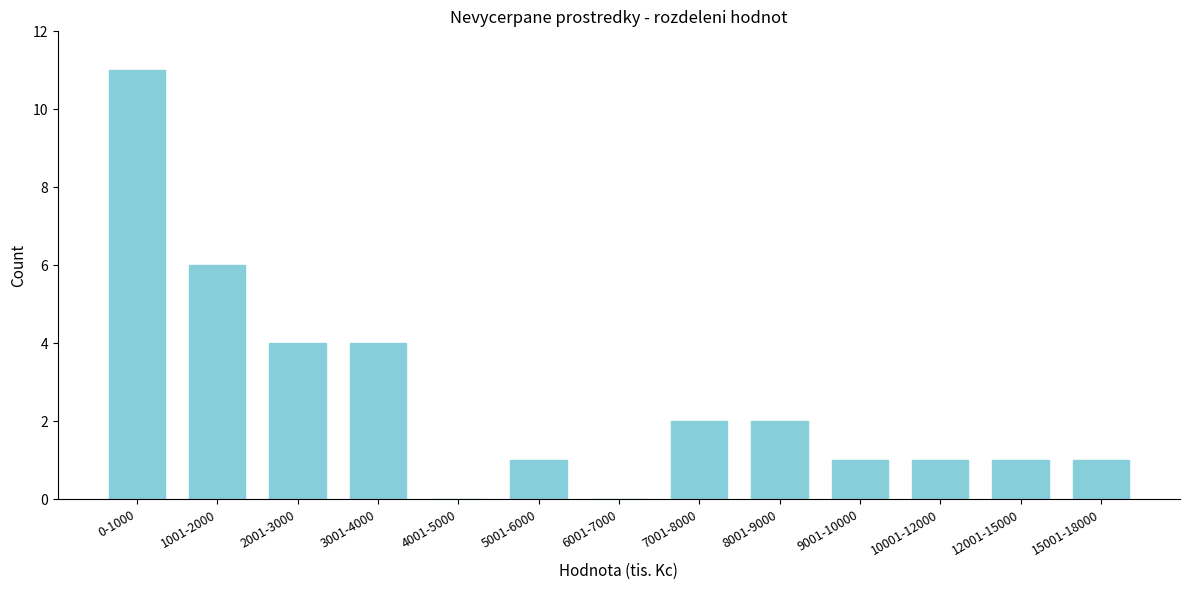

Reading right to left, transcribe all the data shown in this chart.

15001-18000=1	12001-15000=1	10001-12000=1	9001-10000=1	8001-9000=2	7001-8000=2	6001-7000=0	5001-6000=1	4001-5000=0	3001-4000=4	2001-3000=4	1001-2000=6	0-1000=11